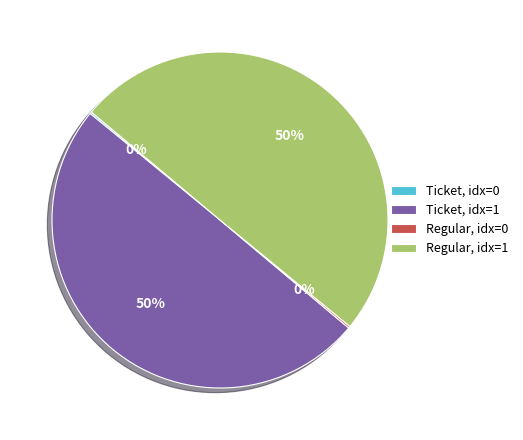

To the nearest percent, what is the average slice percentage?

25%